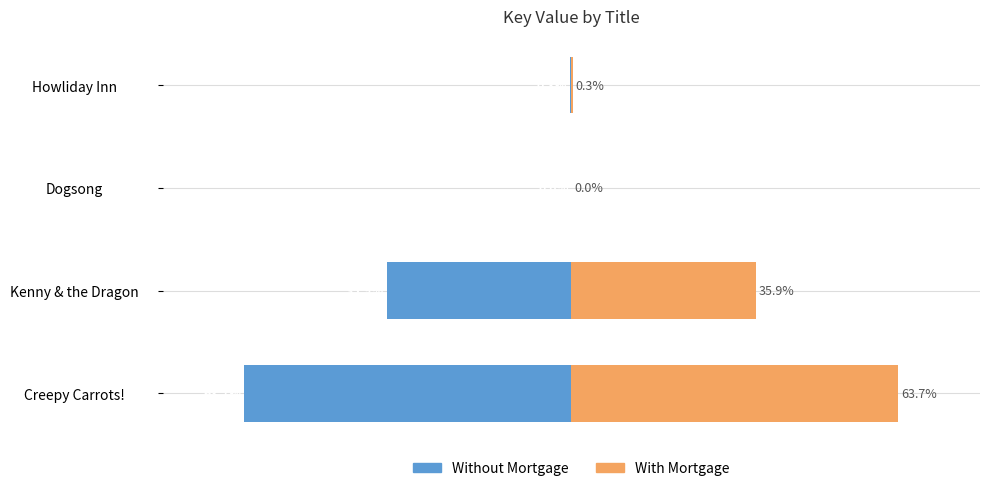

Rank the categories by Without Mortgage value from highest to lowest.

Dogsong, Howliday Inn, Kenny & the Dragon, Creepy Carrots!